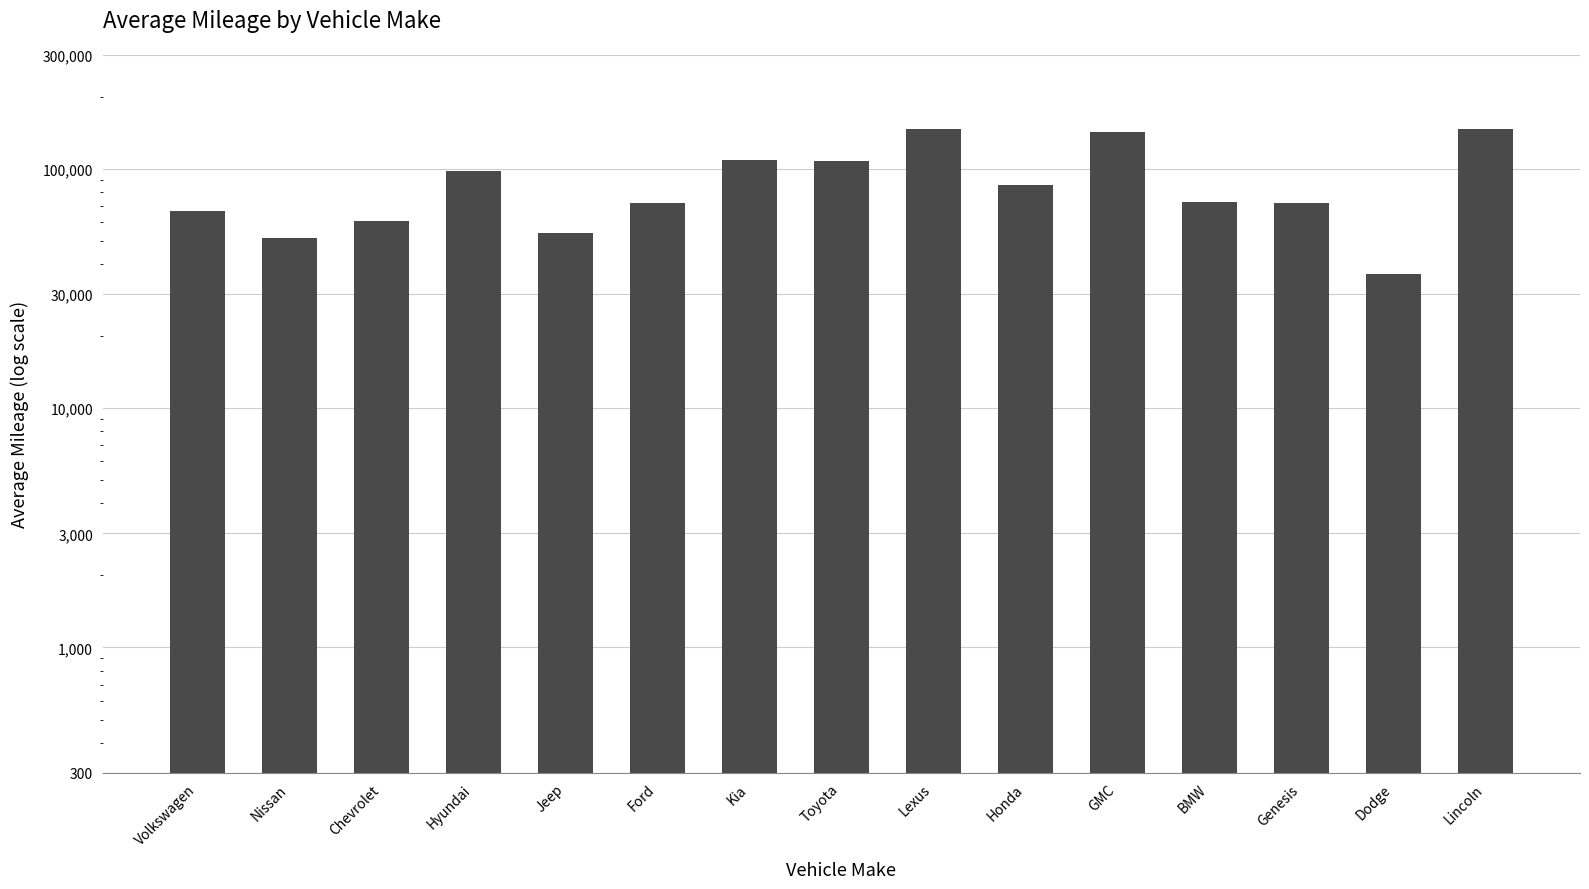

Which label corresponds to the smallest value in the chart?

Dodge